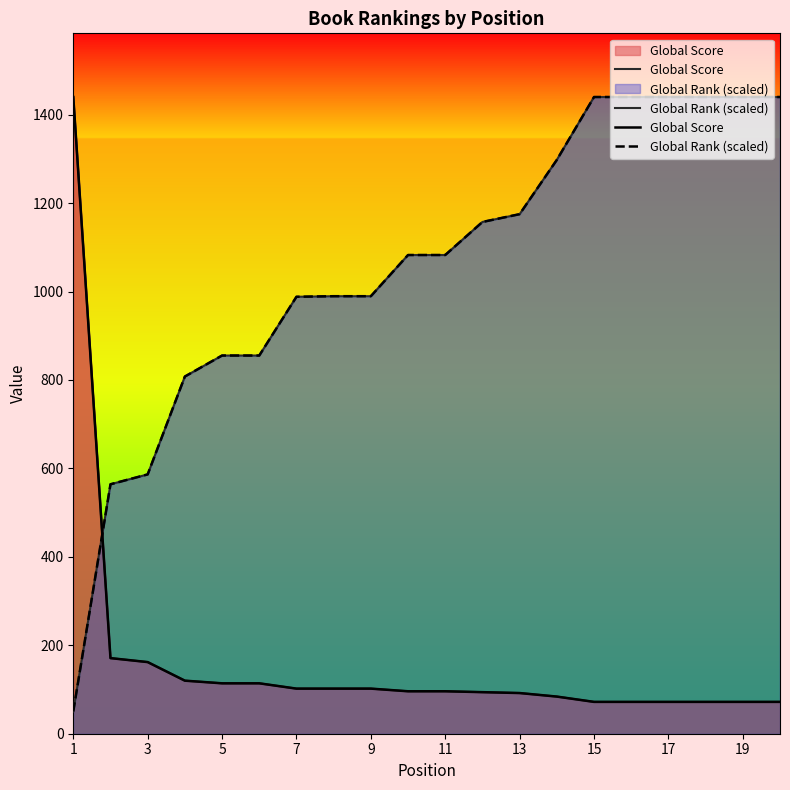

The Global Score series shows 52.3 at 13. True or false?

False